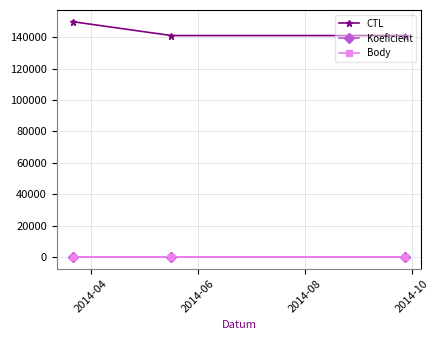

Does the chart have visible grid lines?

Yes